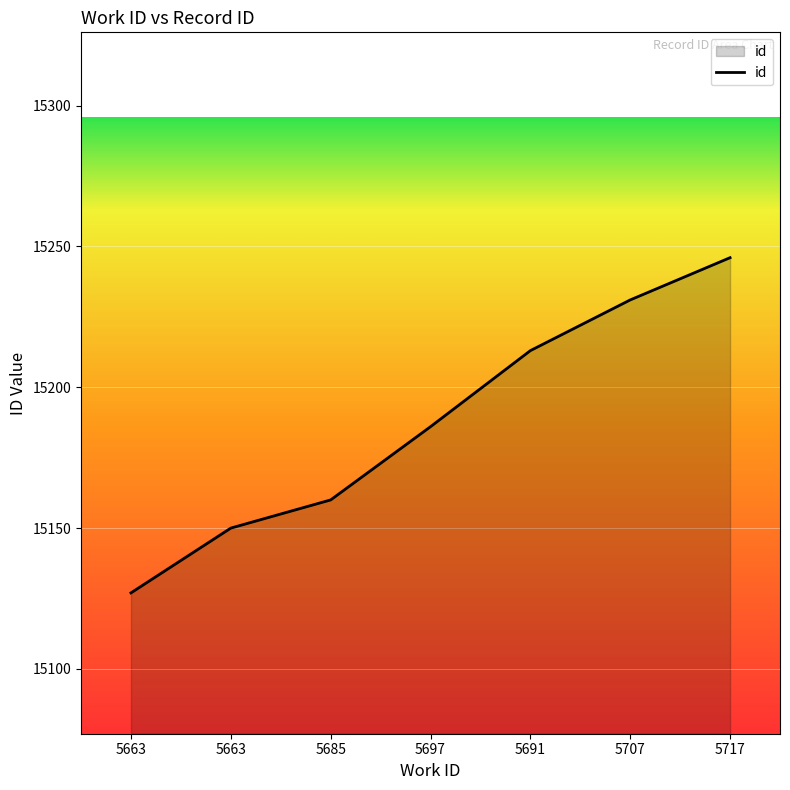

Approximately how many times larger is the value at 5663 compared to 5663?

1.0